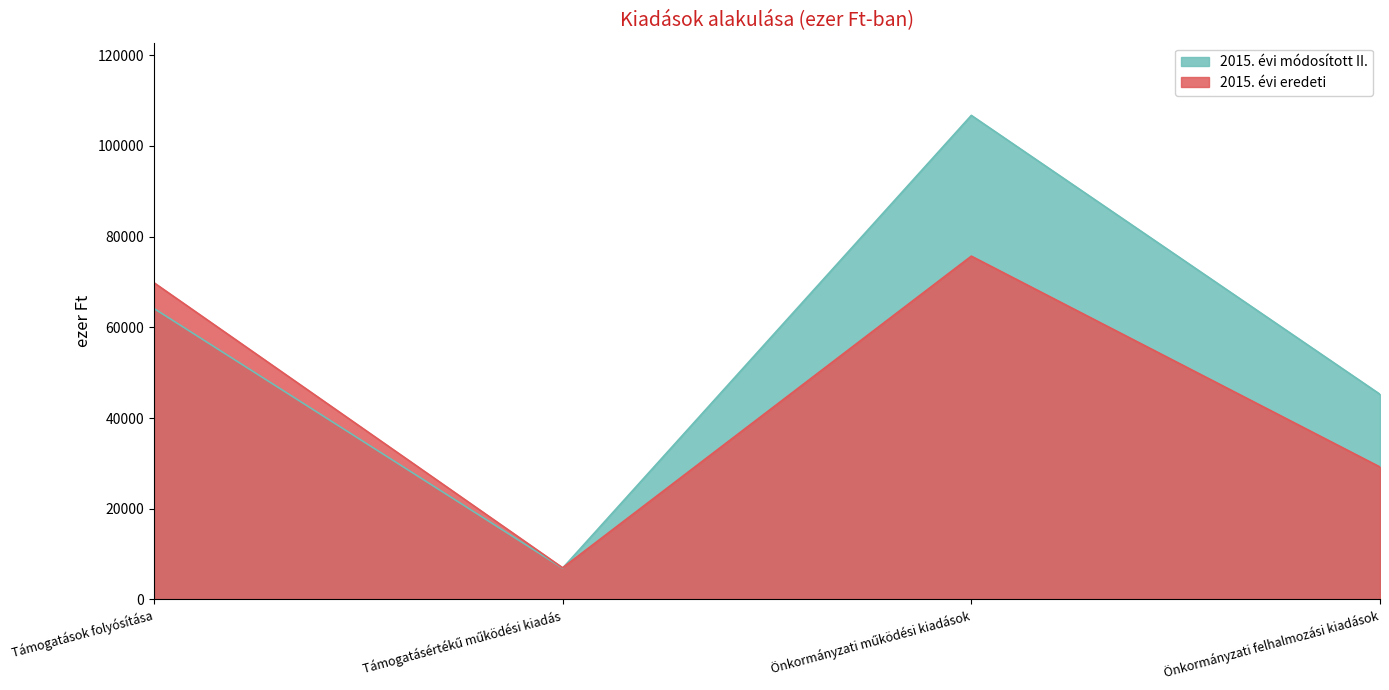

Which series has the widest spread of values?

2015. évi módosított II.